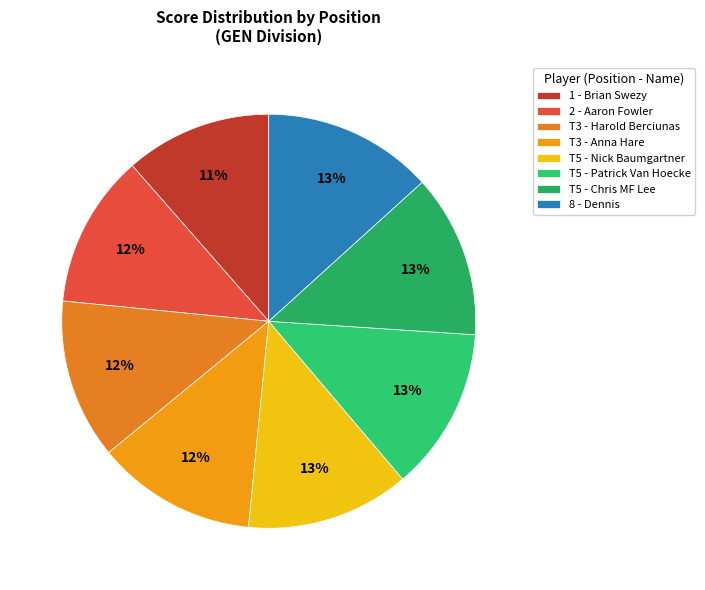

What percentage is the 8 - Dennis slice, to the nearest percent?

13%